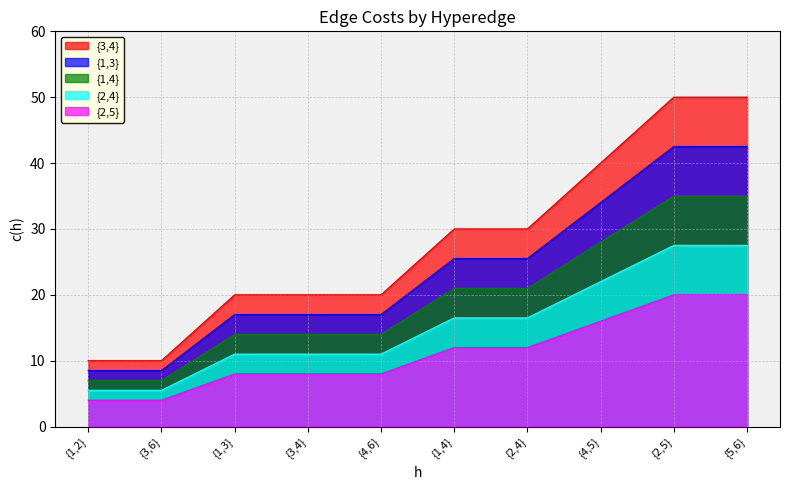

What is the difference between the maximum and minimum values in the {2,4} series?

22.0